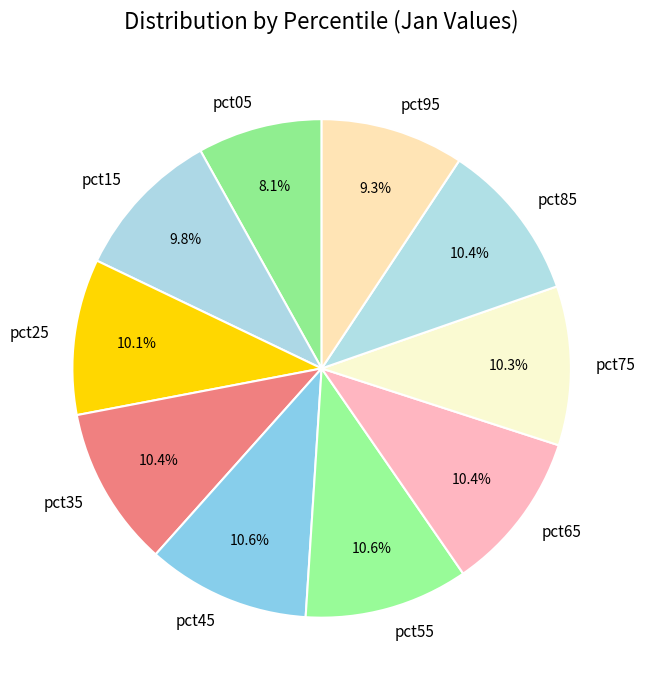

Between pct55 and pct95, which is larger?

pct55